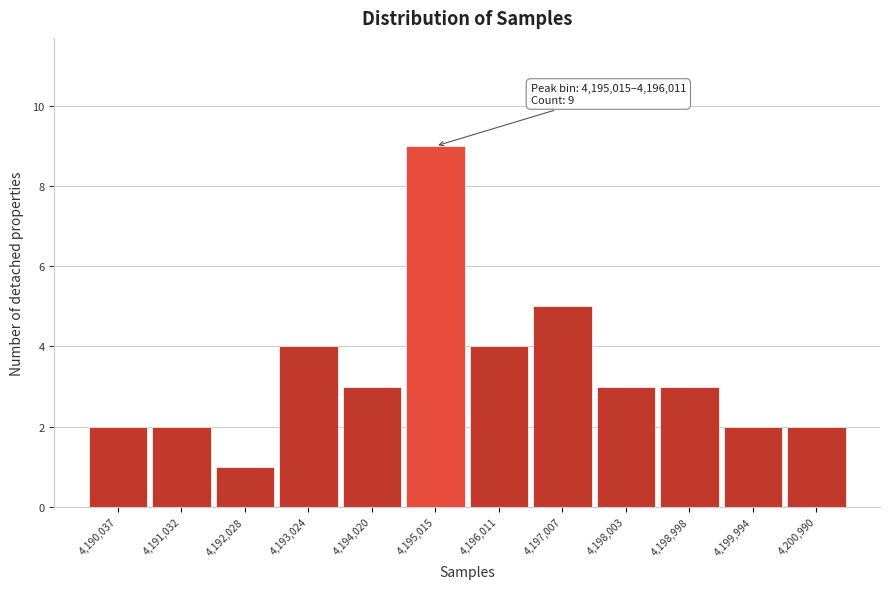

Reading right to left, extract all data points from this chart.

2	2	3	3	5	4	9	3	4	1	2	2